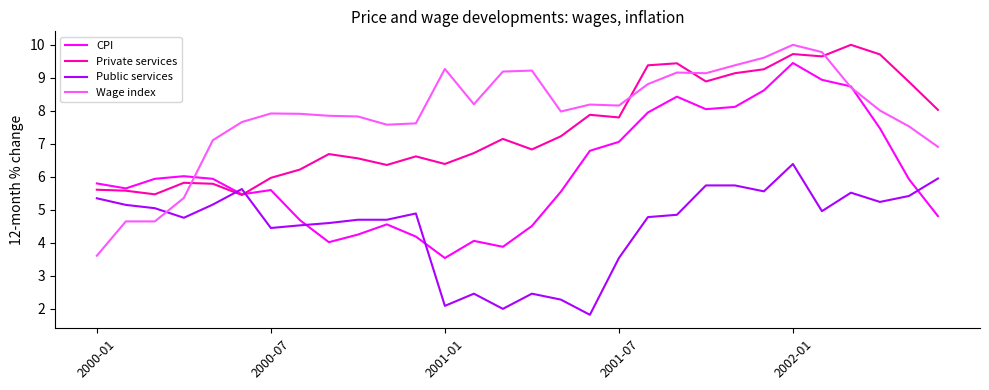

What is the lowest value of the CPI series?

3.5